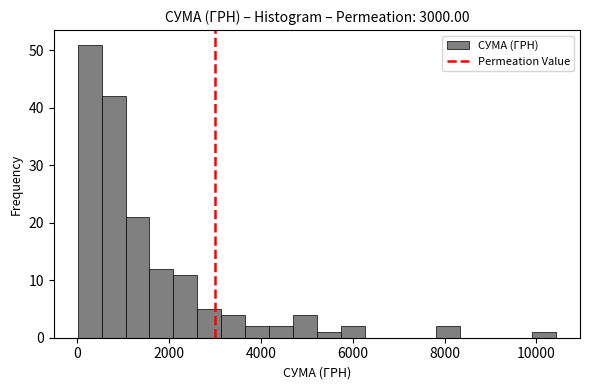

Read against the x-axis, roughly where is the centre of the tallest bar?

200